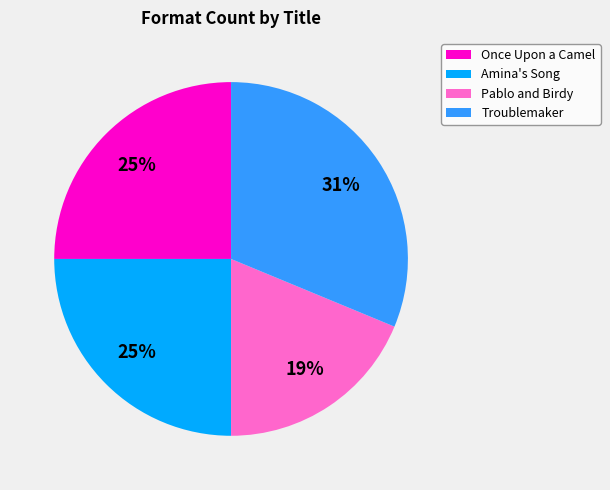

Is there a majority slice in this chart?

No